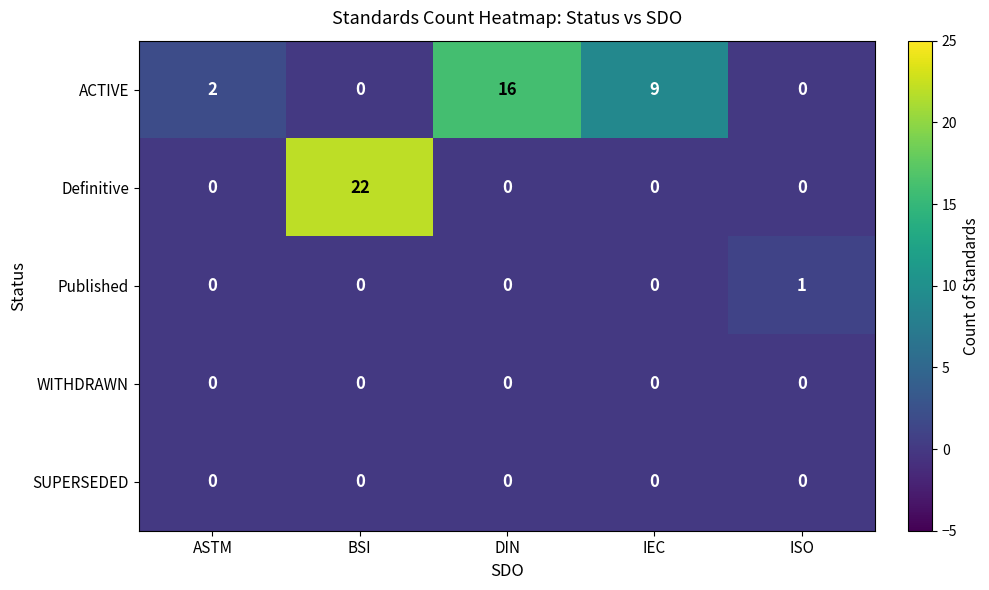

Is it true that SUPERSEDED equals 0 at BSI?

True